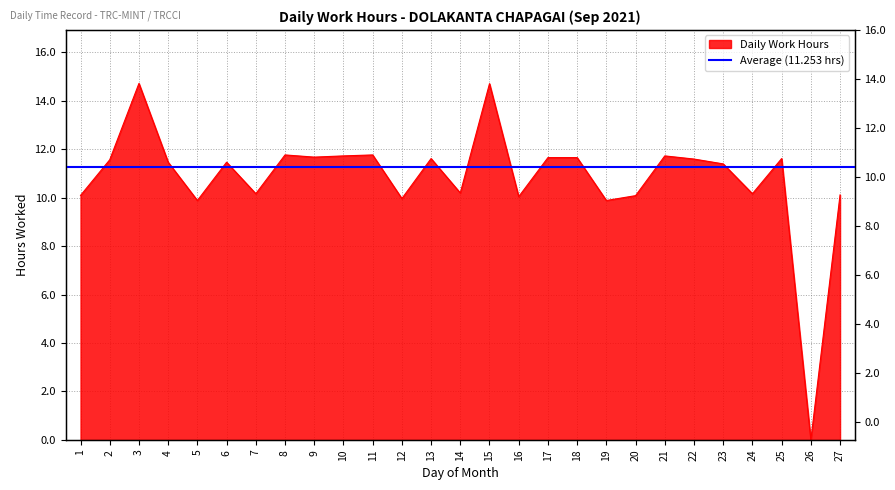

How many interior local valleys (lower than both neighbors) does the data have?

9